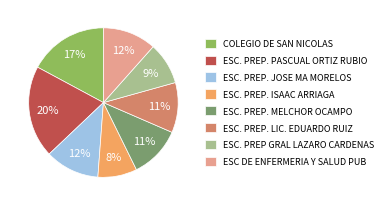

To the nearest percent, what percentage of the pie is ESC. PREP. PASCUAL ORTIZ RUBIO?

20%